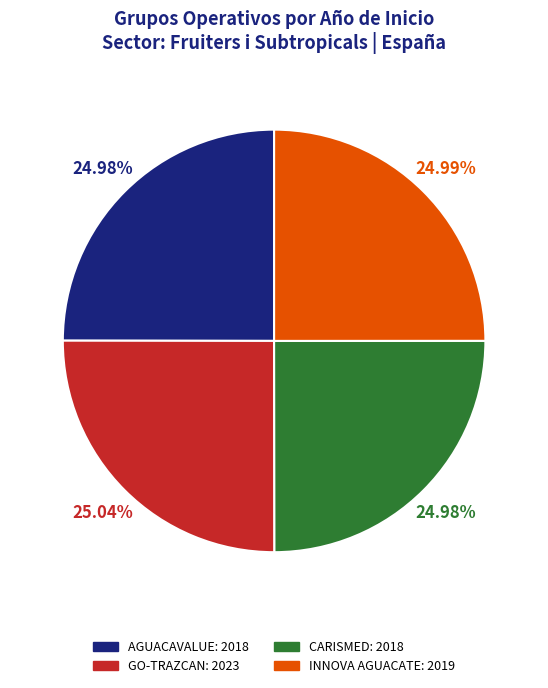

Count the number of slices in the pie.

4